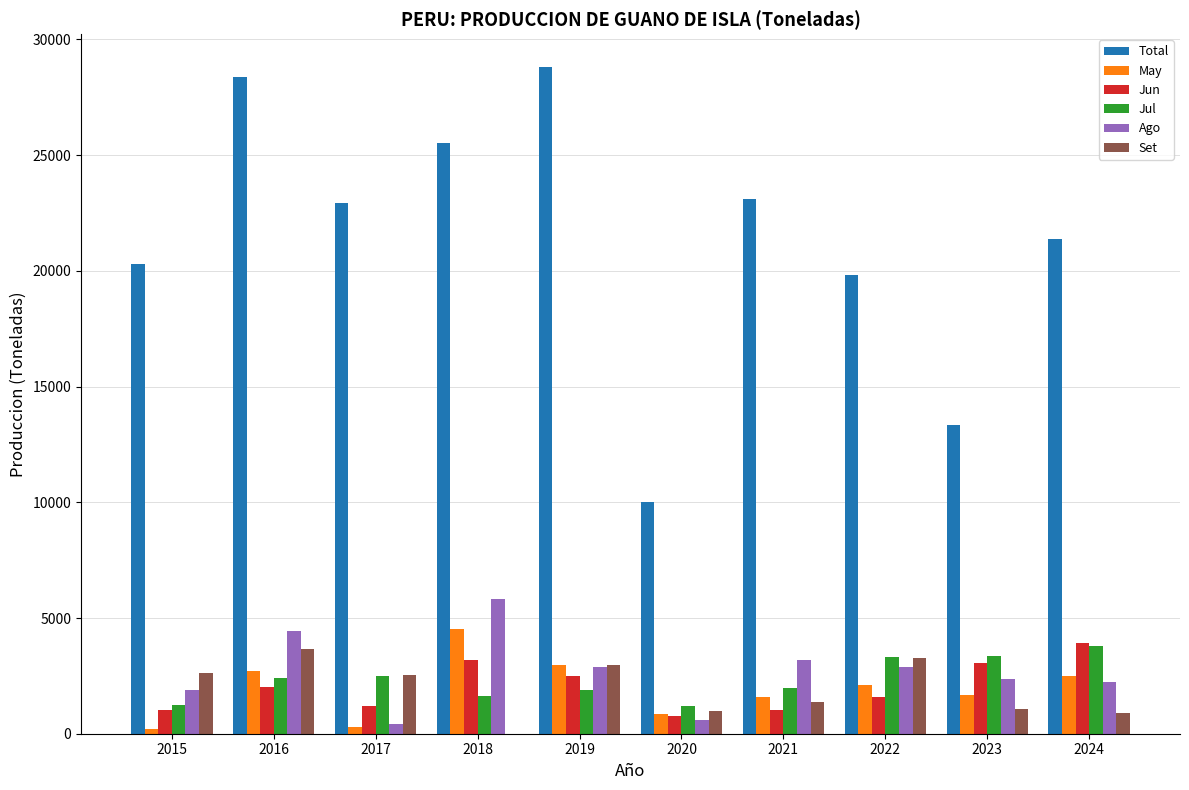

True or false: Total has a value of 10029.0 at 2020.

True